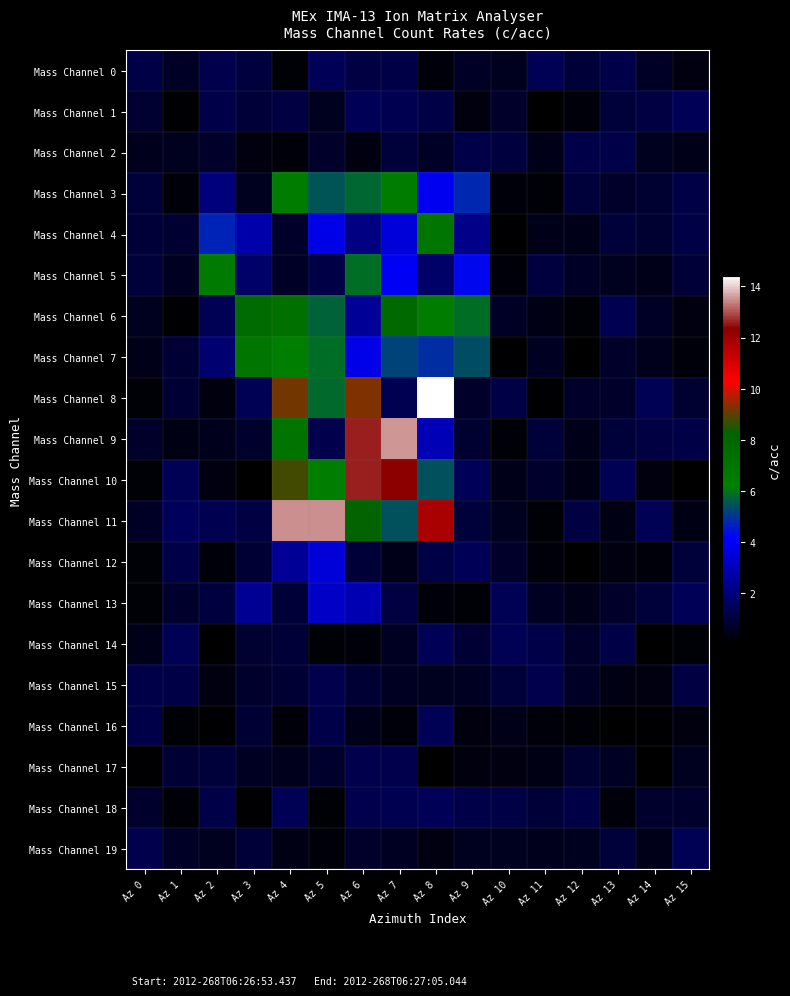

At which category is the sum across all series the highest?

Az 6